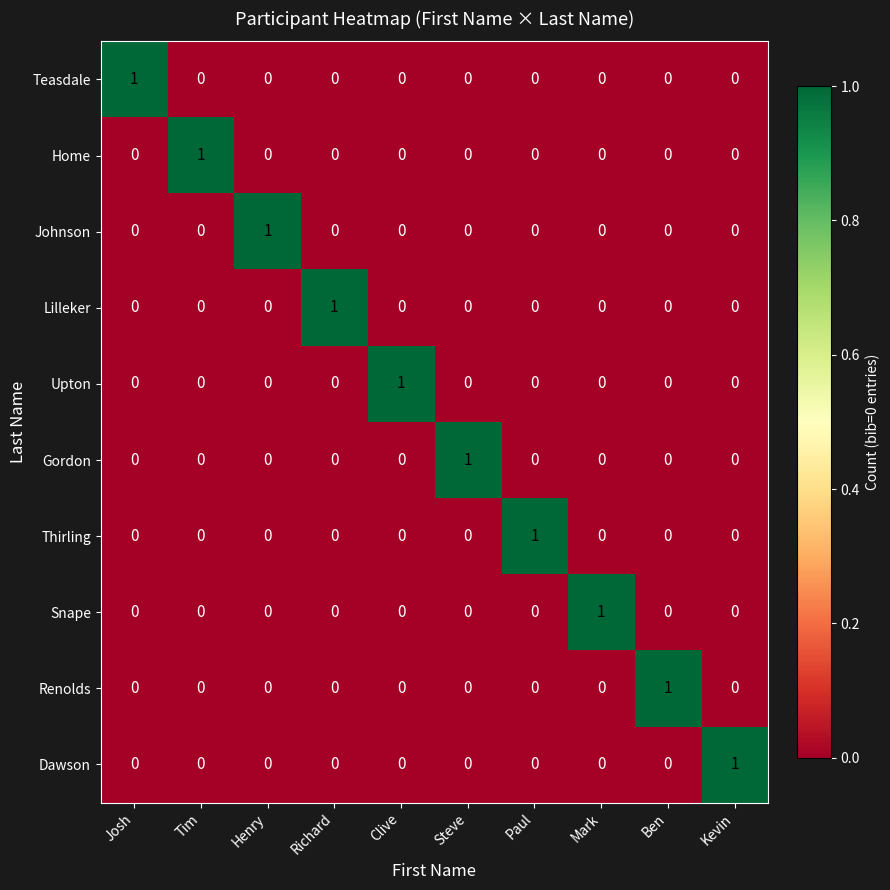

Is it true that Dawson equals 0 at Tim?

True